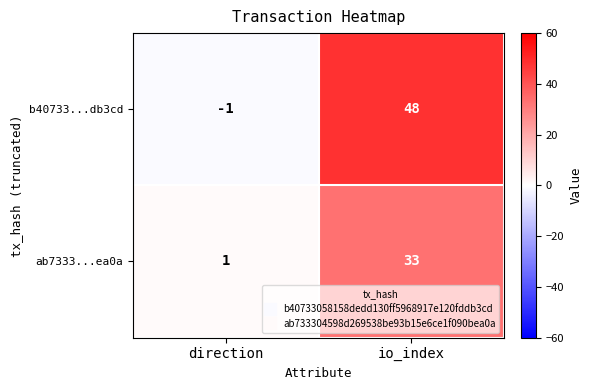

The b40733...db3cd series shows 0 at direction. True or false?

False